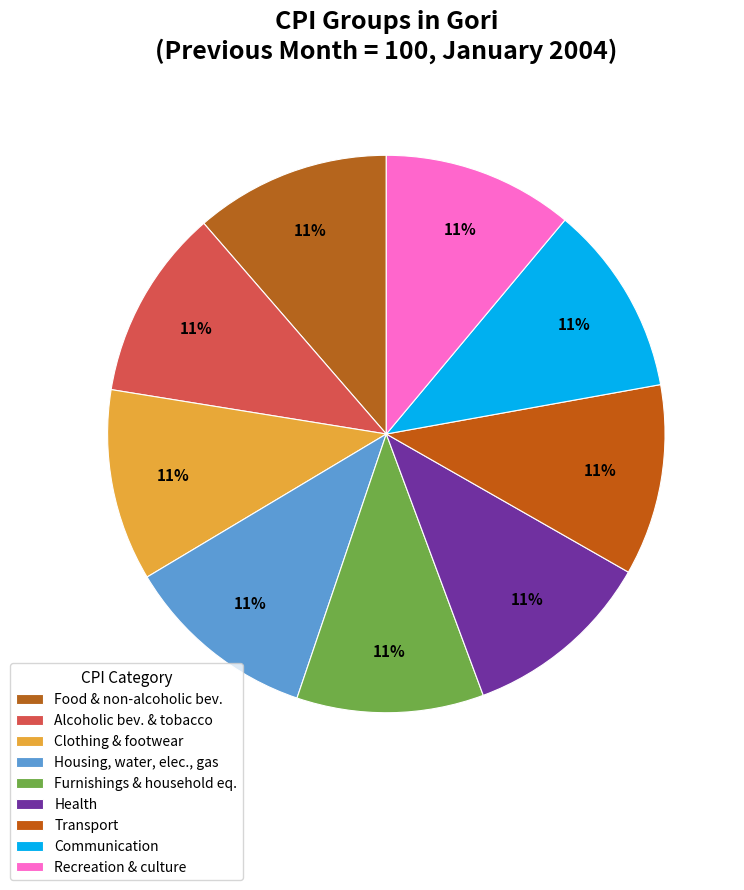

How many slices are in this pie chart?

9